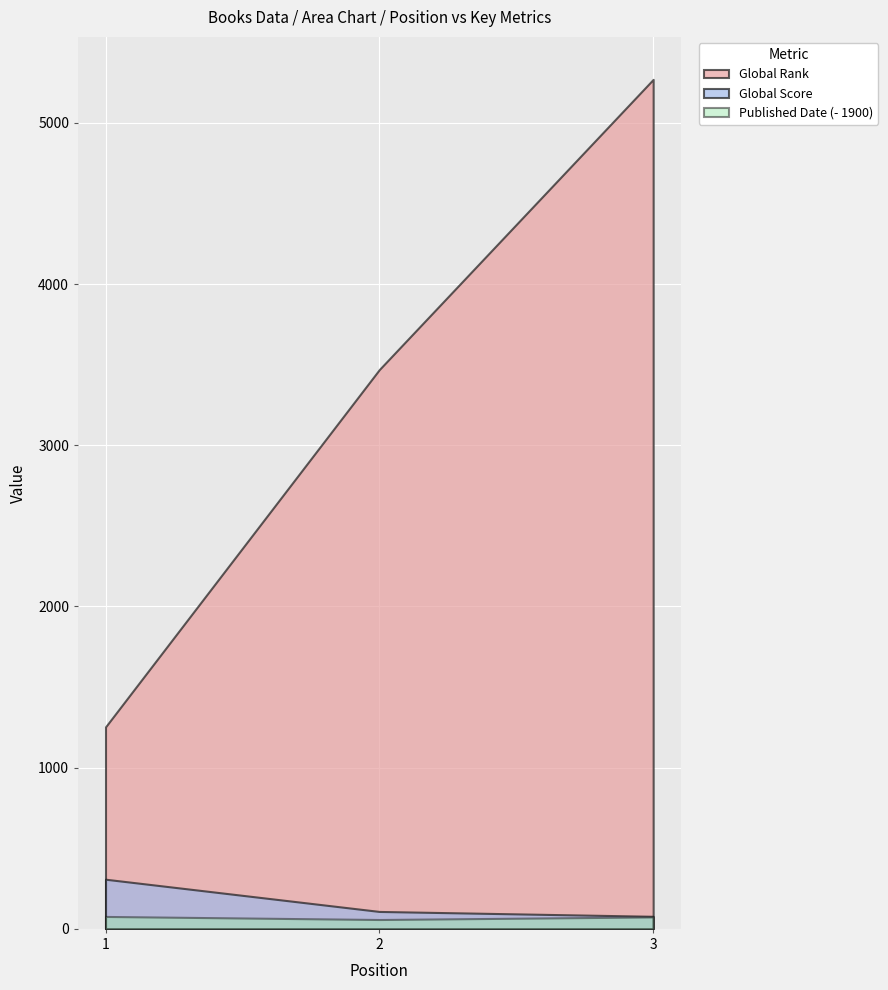

The value of Global Score at 1 is 308. True or false?

True